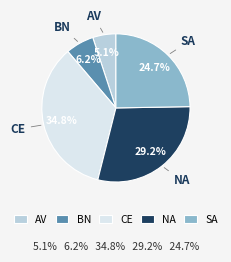

What is the largest slice in the pie chart?

CE